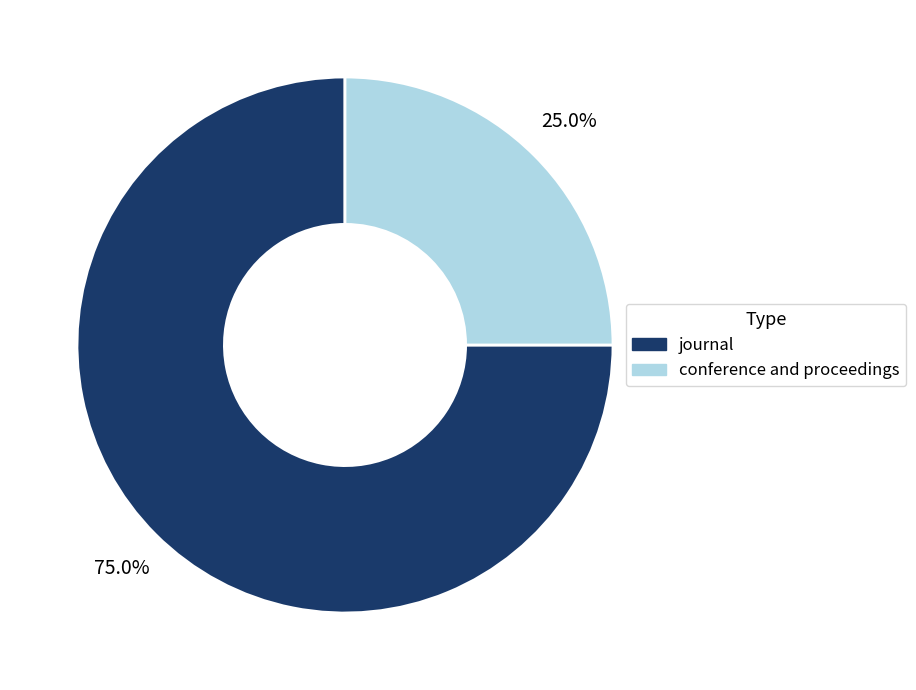

Which category has the biggest portion of the pie?

journal